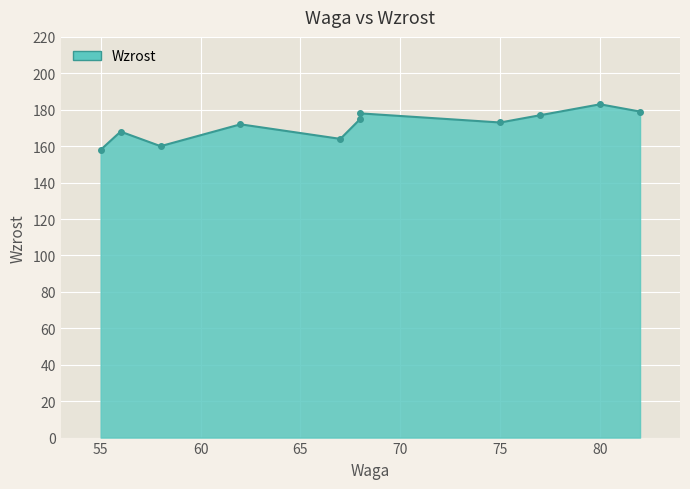

List the labels in order of value, smallest first.

55, 58, 67, 56, 62, 75, 68, 77, 68, 82, 80